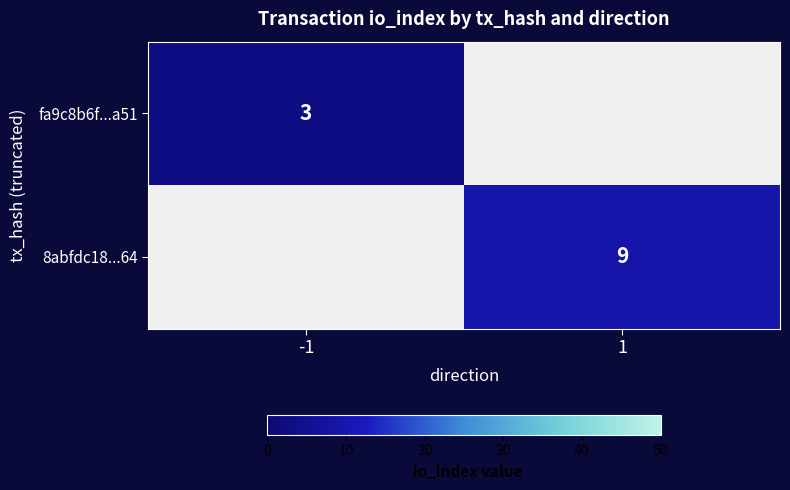

The 8abfdc18...64 series shows 5 at 1. True or false?

False